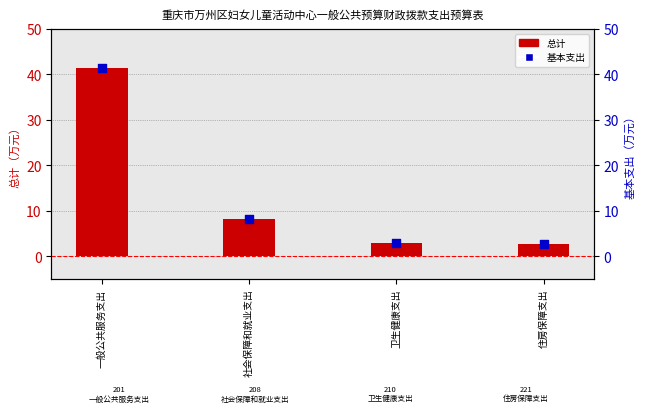

What are all the series names shown in the legend?

总计, 基本支出